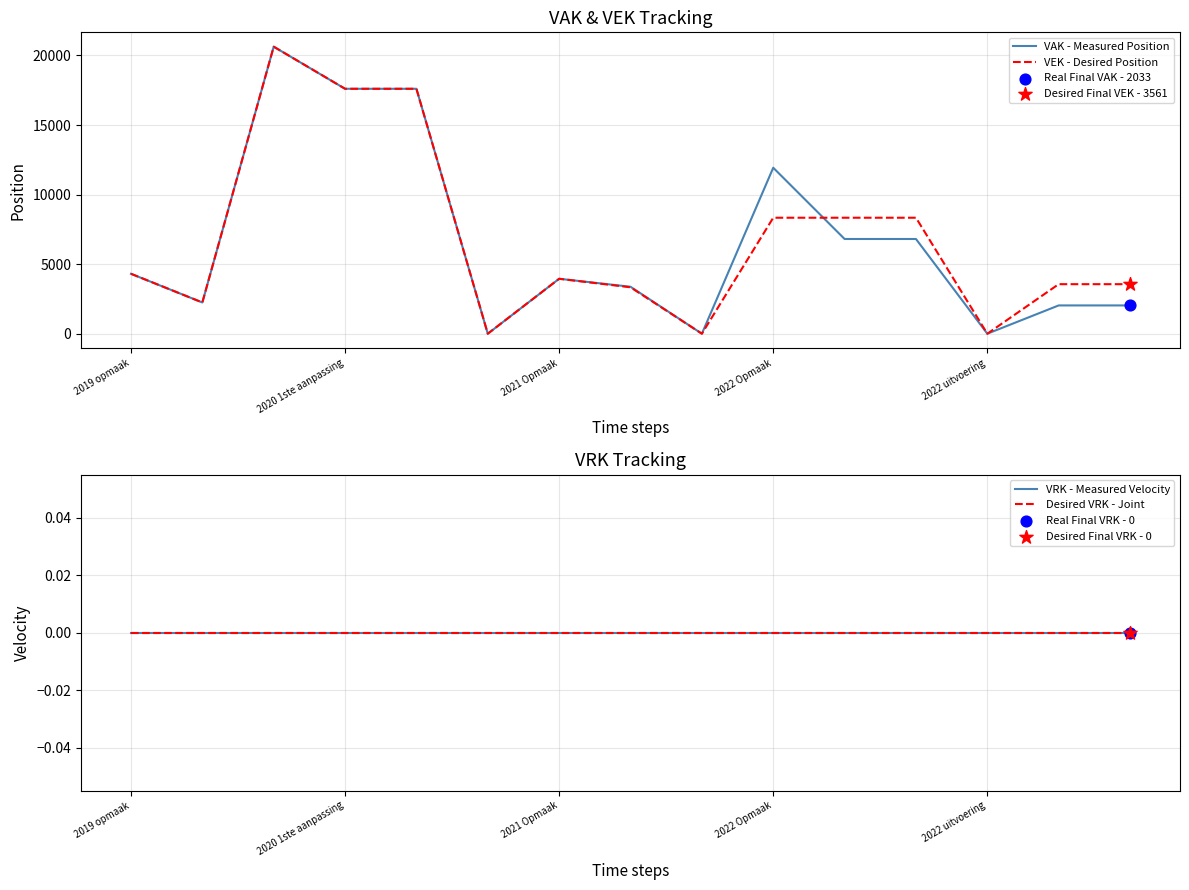

What are all the series names shown in the legend?

VAK - Measured Position, VEK - Desired Position, VRK - Measured Velocity, Desired VRK - Joint